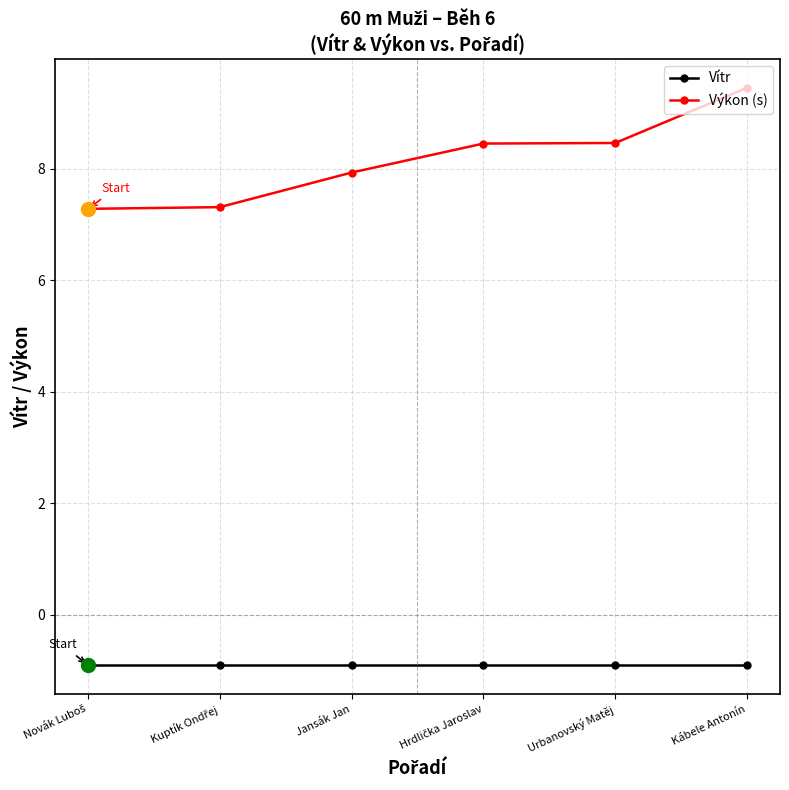

What is the lowest value of the Výkon (s) series?

7.3